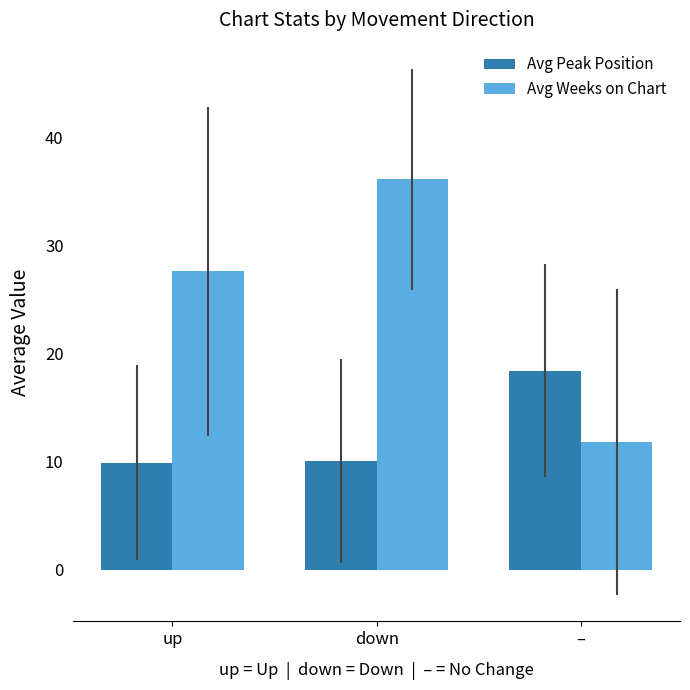

What is the minimum value for Avg Peak Position?

9.9